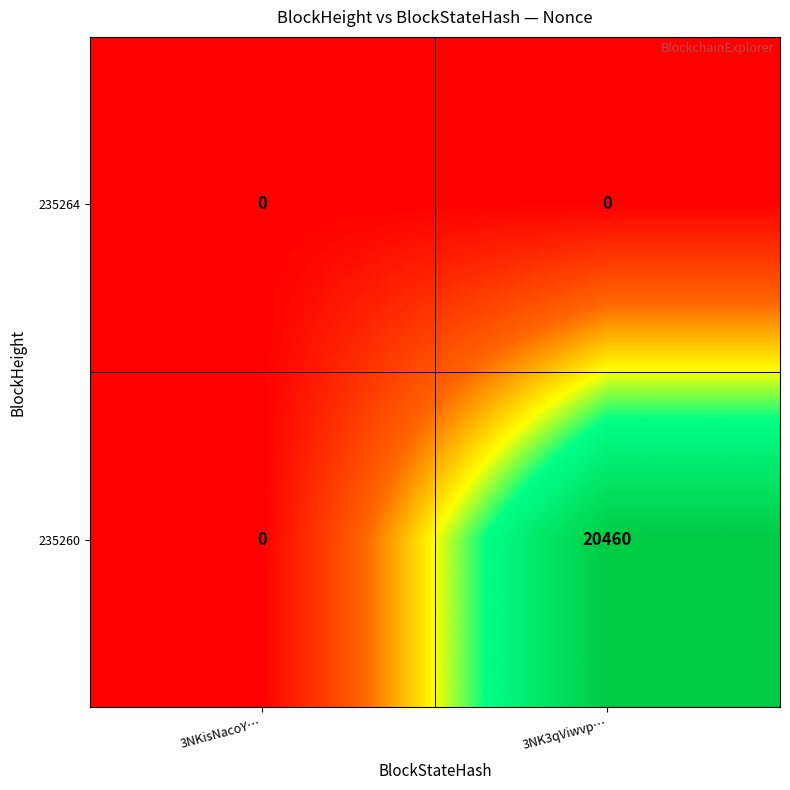

List the series in order of their overall mean, highest first.

235260, 235264